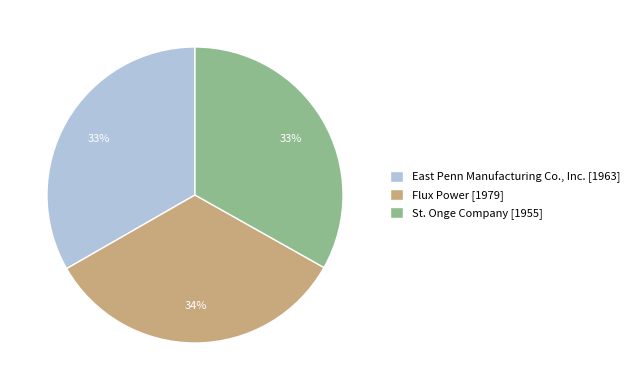

Do Flux Power [1979] and East Penn Manufacturing Co., Inc. [1963] together represent more than half of the pie?

Yes